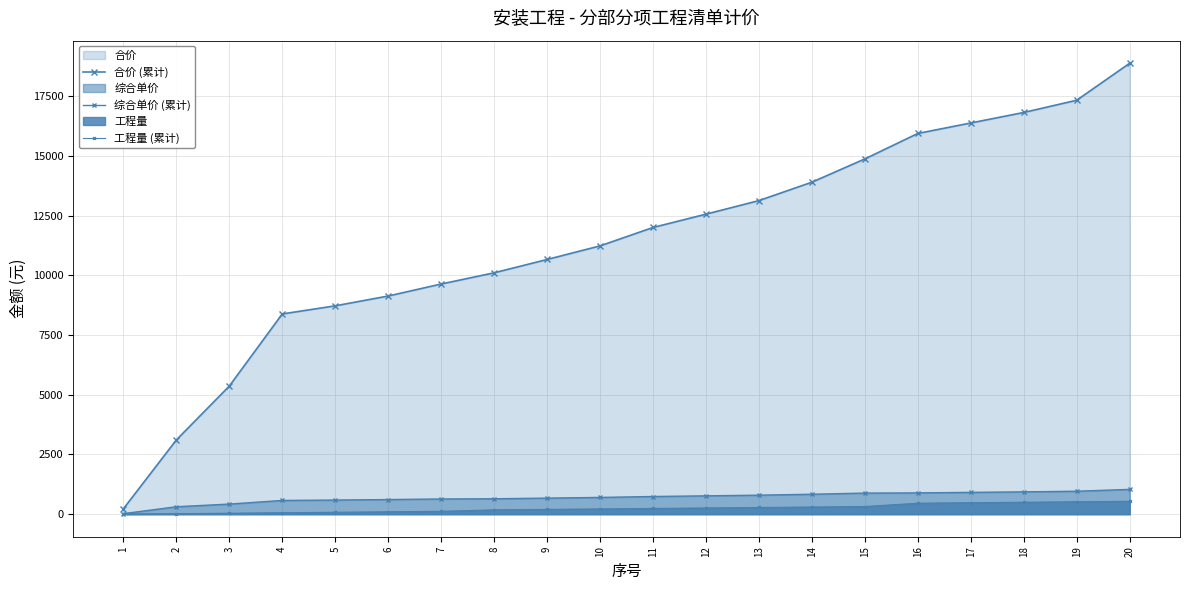

Which series has the largest total across all categories?

合价 (累计)